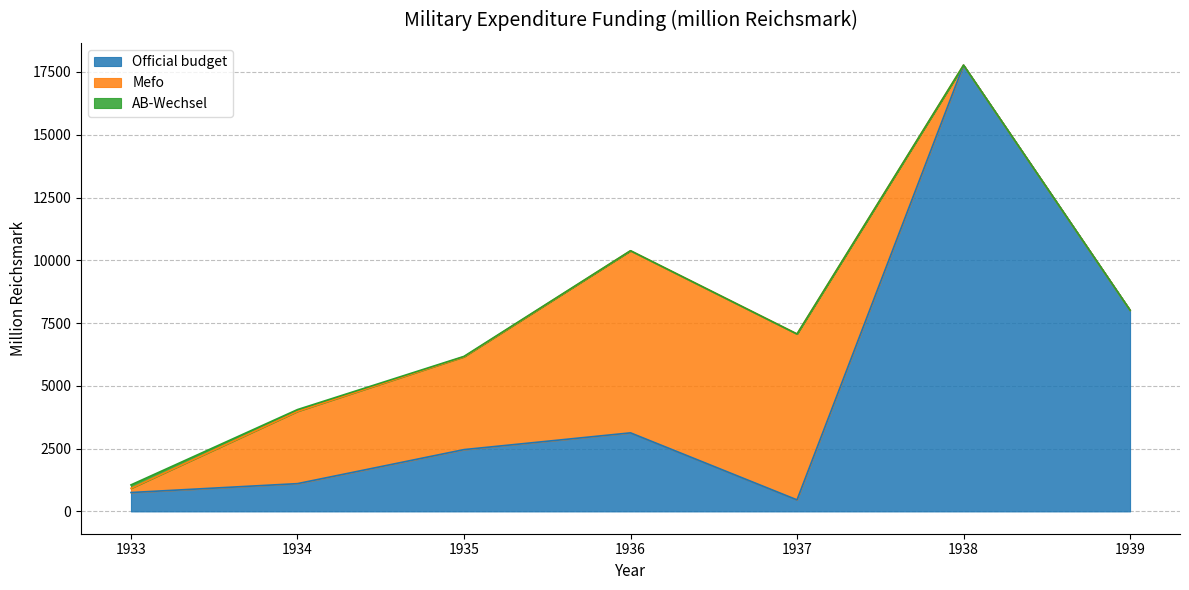

What value does the Official budget series have at 1933?

752